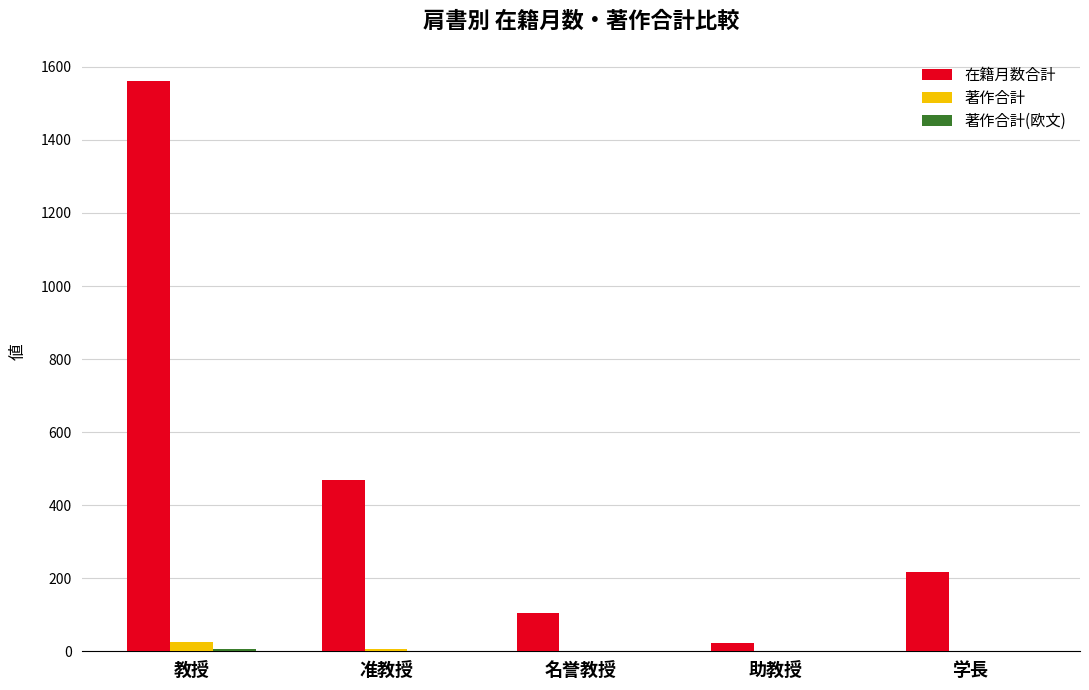

What is the total value across all series at 学長?

216